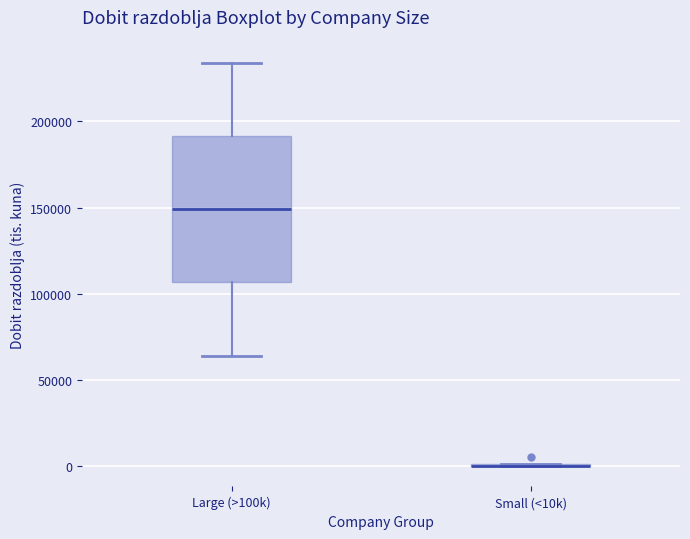

Which box is the tallest, from its lower edge to its upper edge?

Large (>100k)